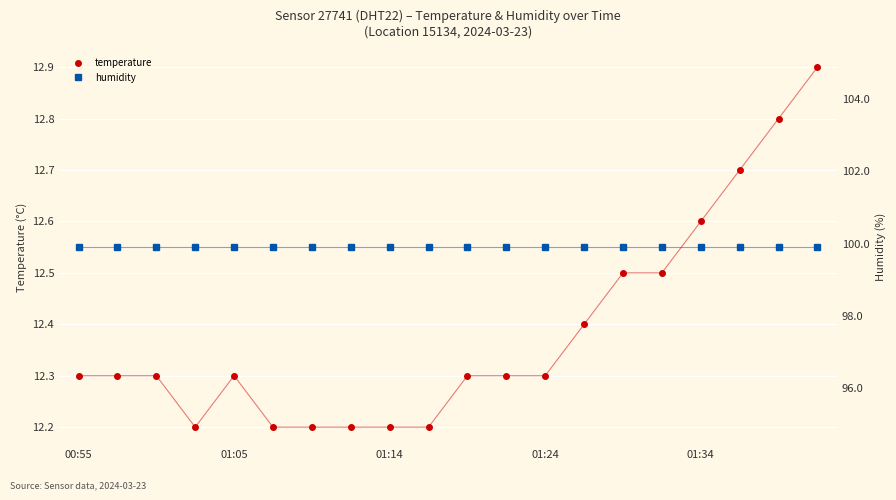

True or false: temperature and humidity intersect in this chart.

False